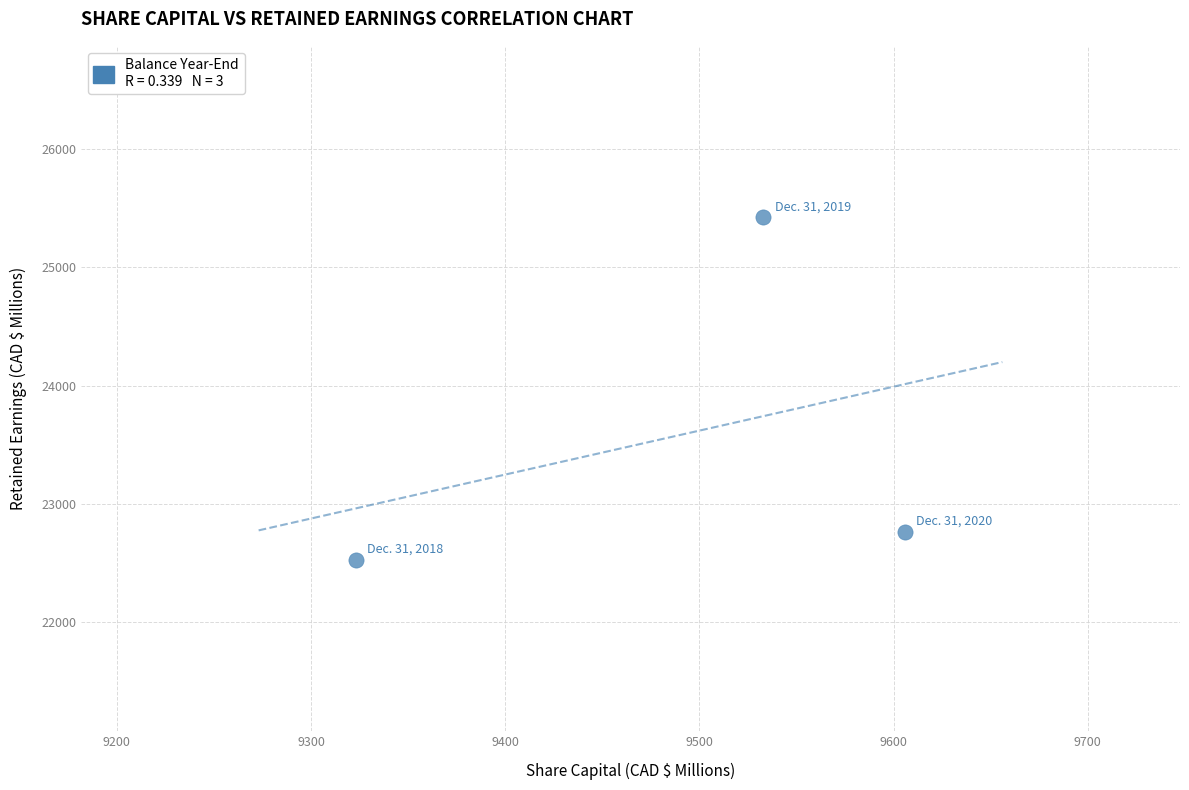

What is the average Y value?

23573